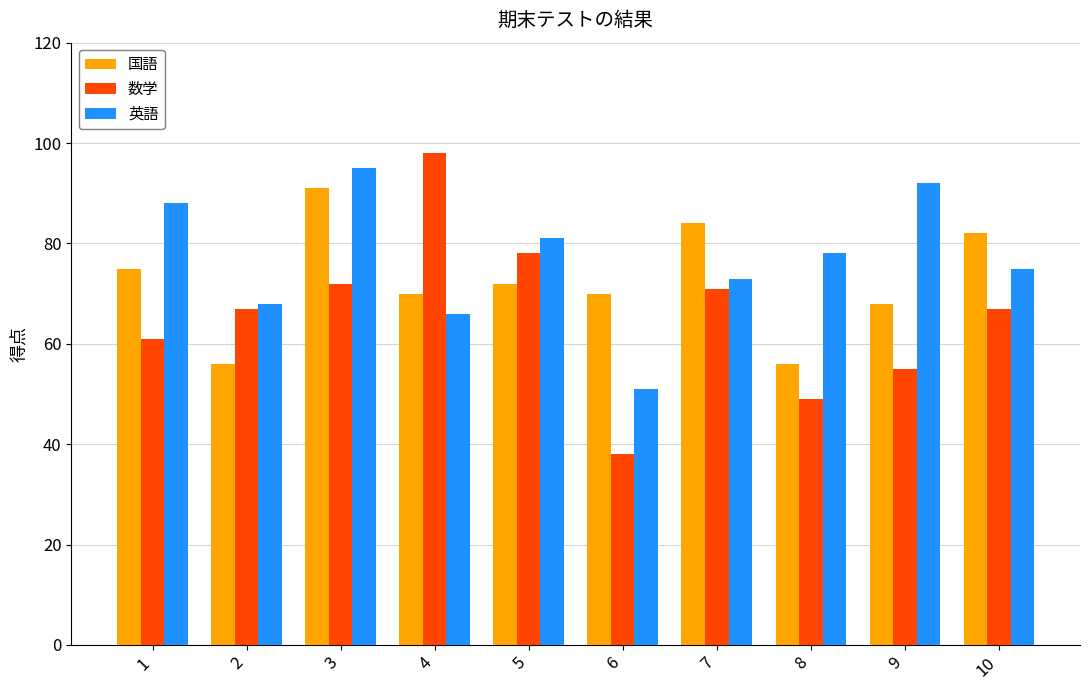

Which series has the largest total across all categories?

英語